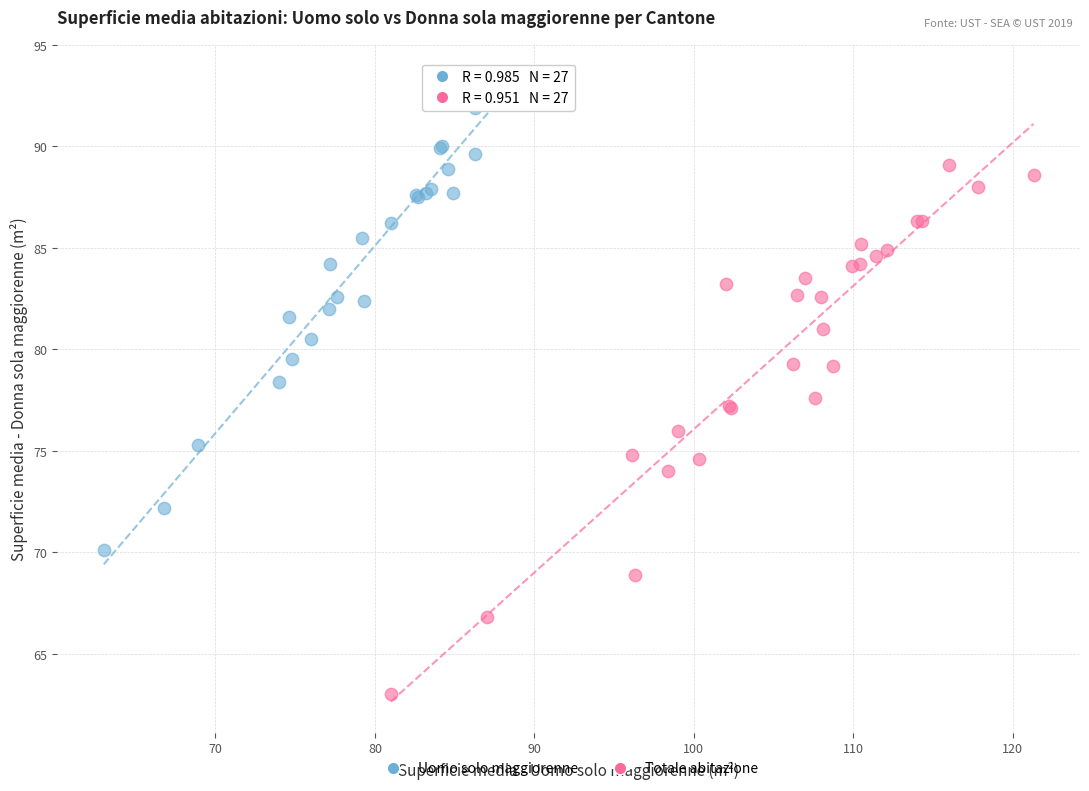

Which series contains the highest Y value?

Uomo solo maggiorenne